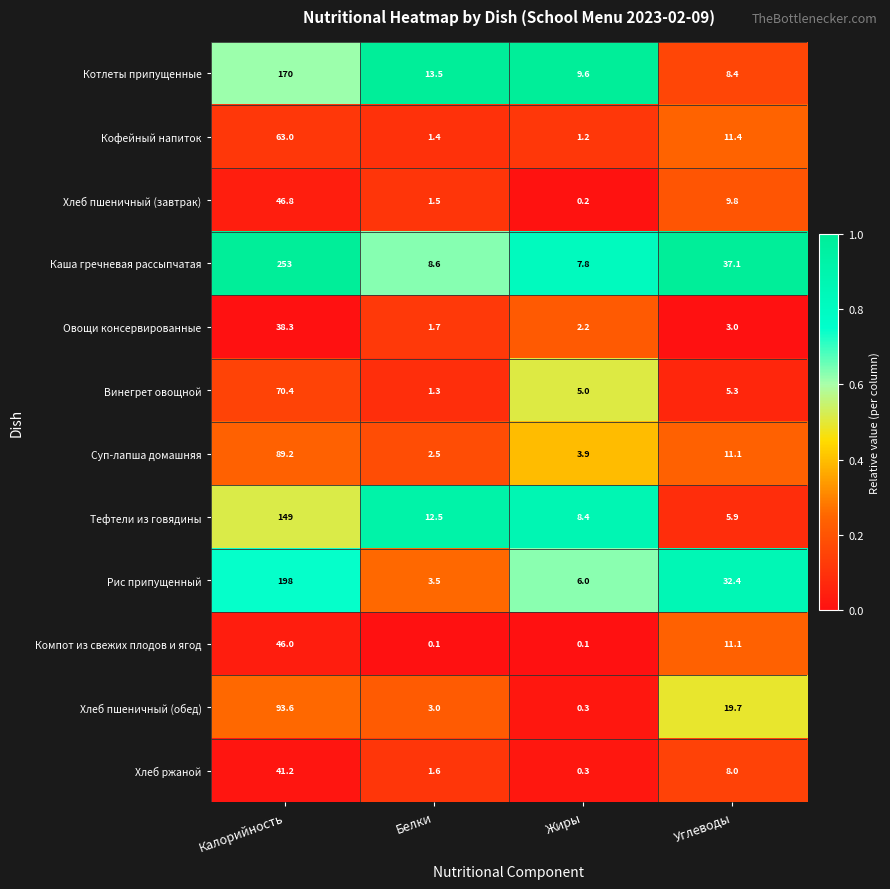

Which series changed the most between Калорийность and Углеводы?

Каша гречневая рассыпчатая